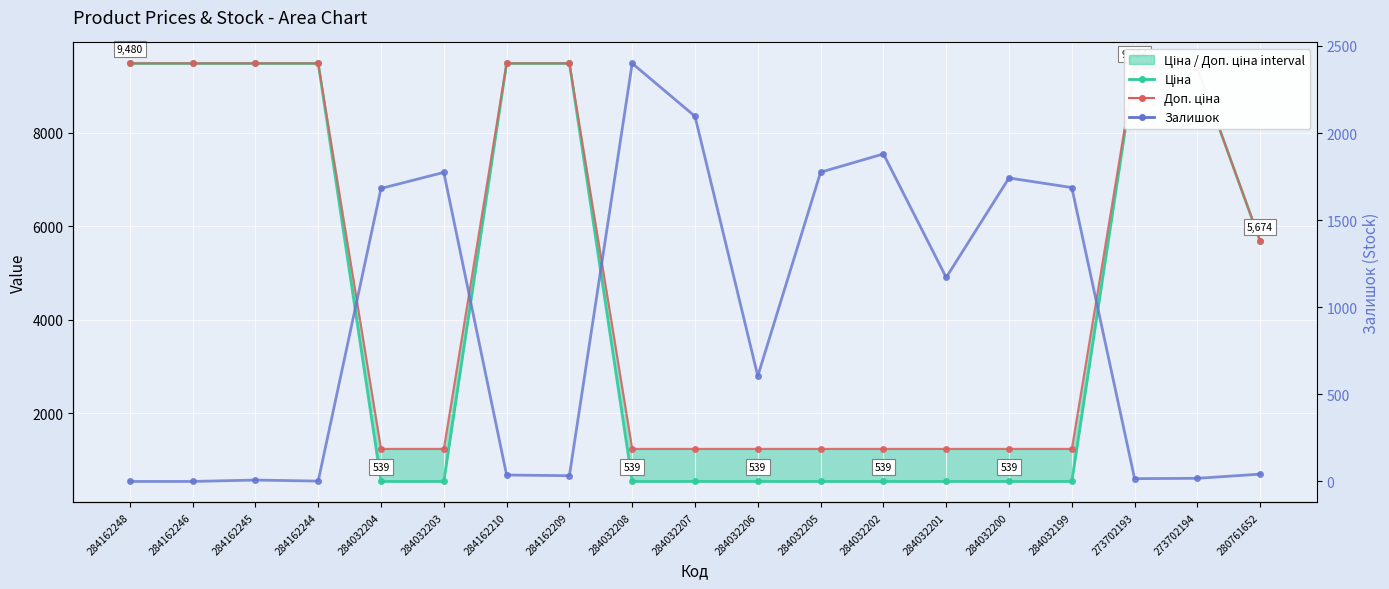

What is the spread (max minus min) of values at 284032204?

1143.0